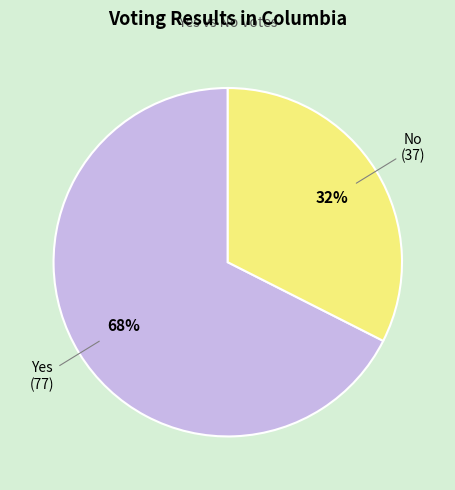

Which slice is the smallest?

No